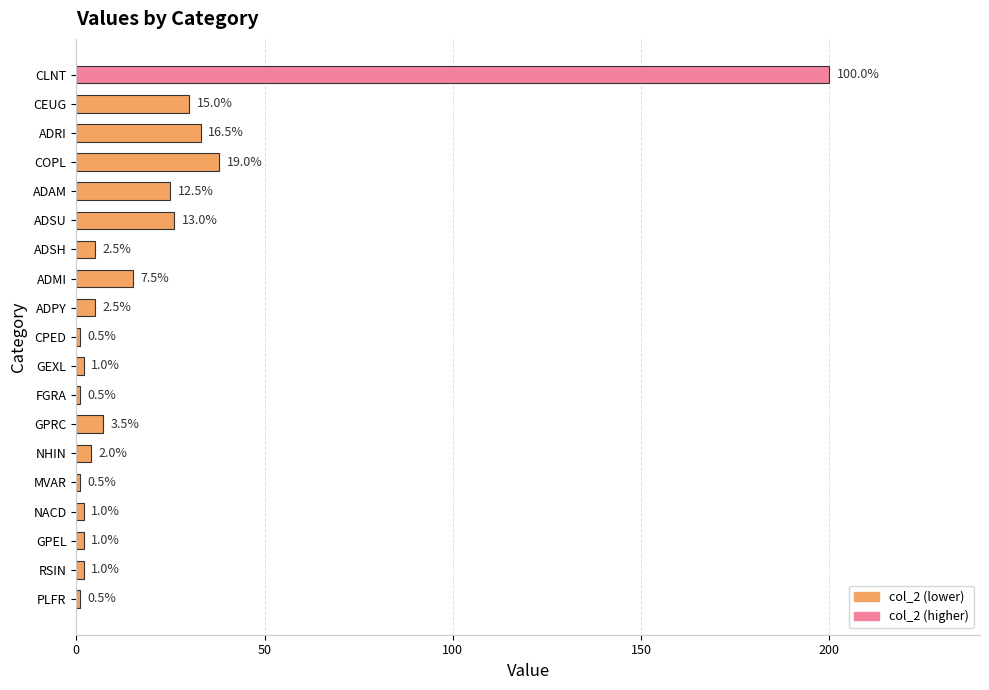

Does the chart contain any negative values?

No